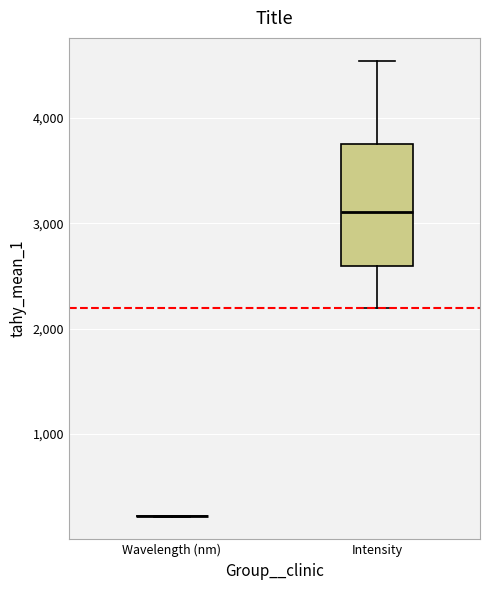

Reading left to right, read every box against the y-axis: the position of its median line, the range the box covers, and the ends of its whiskers. The values are not printed on the chart, so give them approximately, as read against the axis.

Wavelength (nm): box collapsed to a line at 200, whiskers 200 to 200
Intensity: median 3100, box 2600 to 3800, whiskers 2200 to 4500